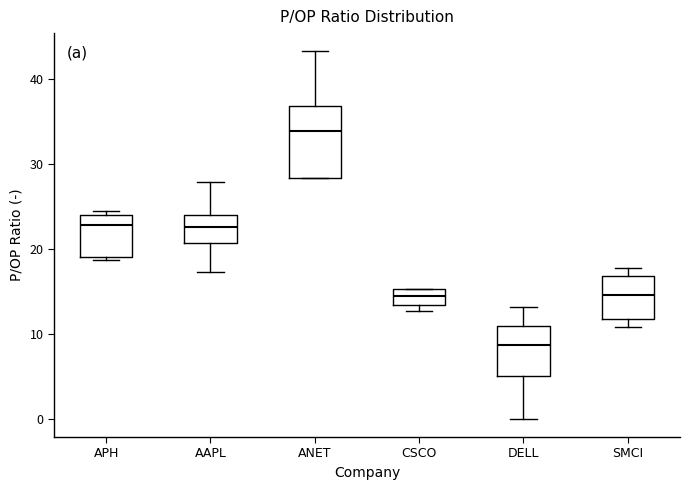

Which box has the highest median line?

ANET